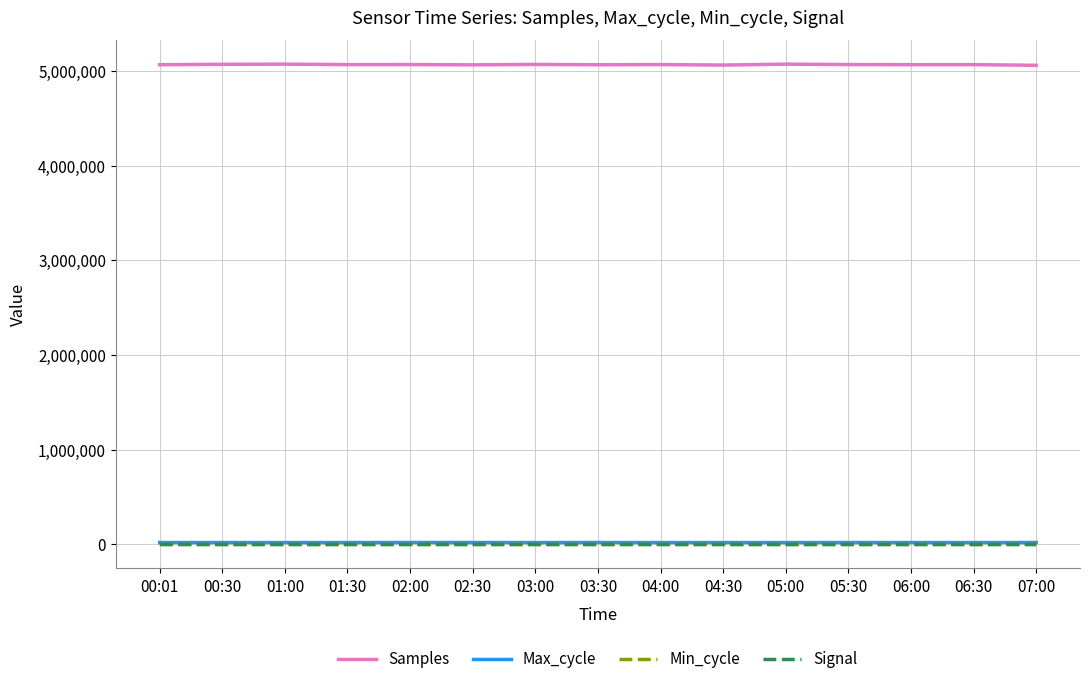

The Samples series shows 2189919 at 07:00. True or false?

False